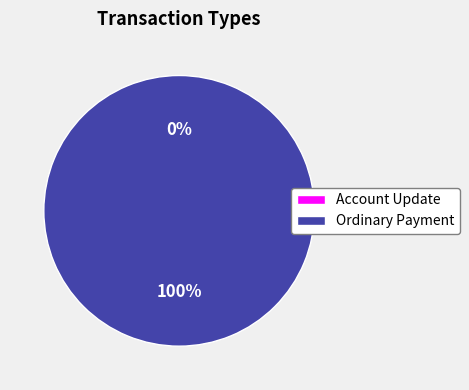

Which slice represents more than half of the pie?

Ordinary Payment